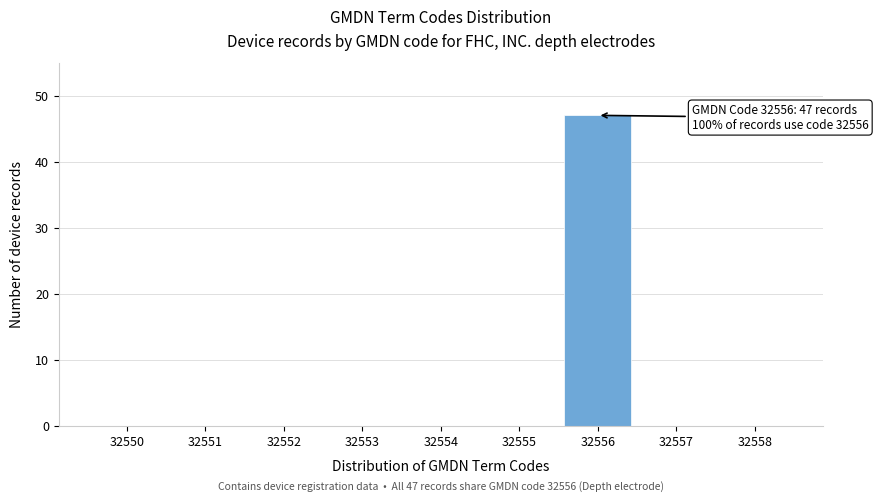

Reading right to left, what are all the values shown in this chart?

32558=0	32557=0	32556=47	32555=0	32554=0	32553=0	32552=0	32551=0	32550=0